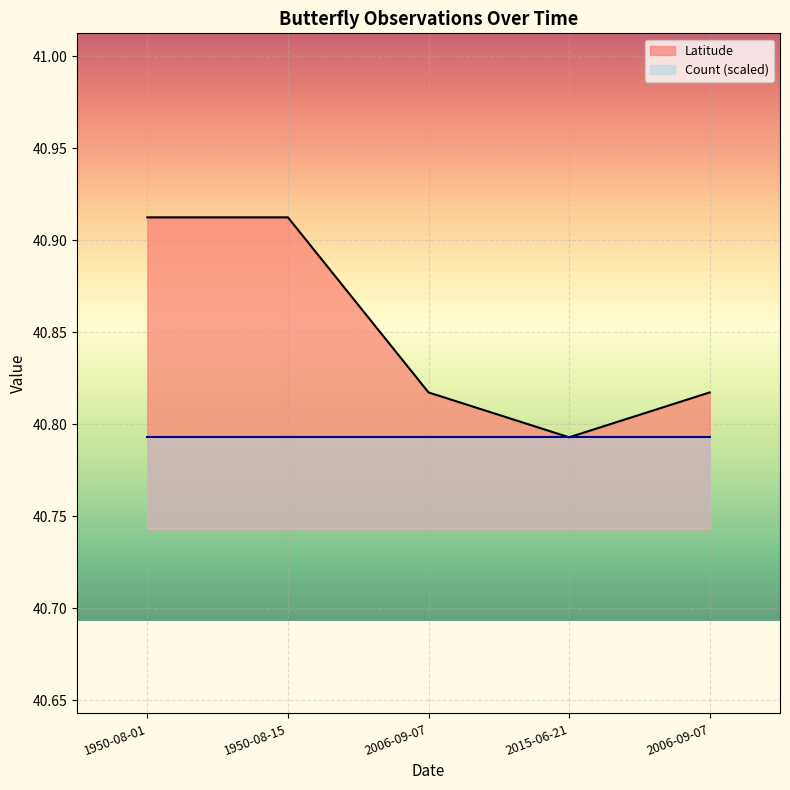

How many values are between 40 and 41?

5